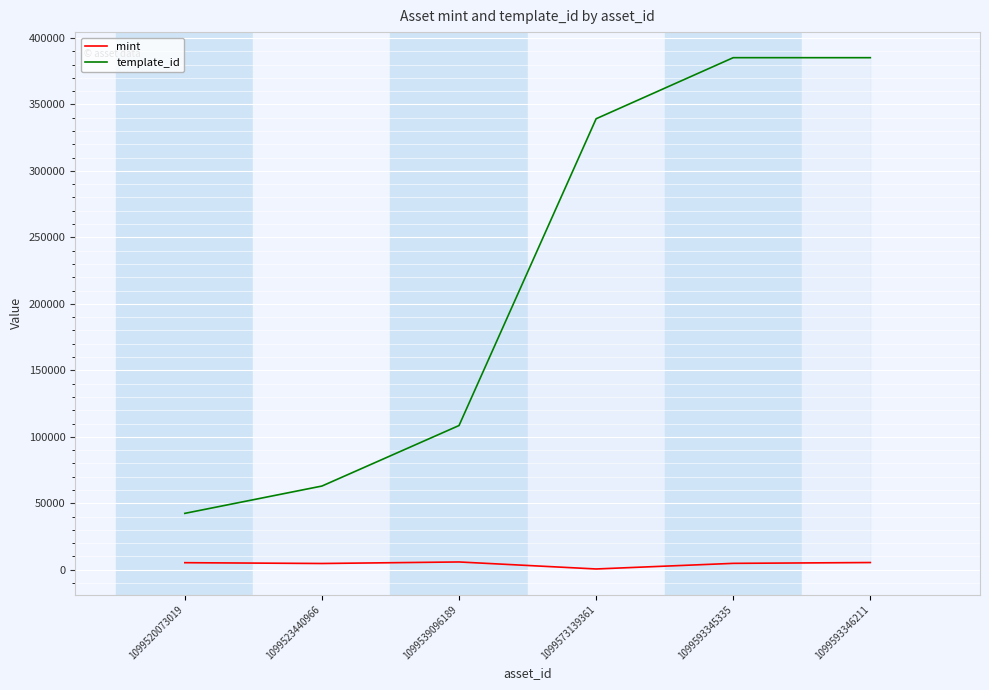

Where is template_id nearest to the value 213790?

1099539096189